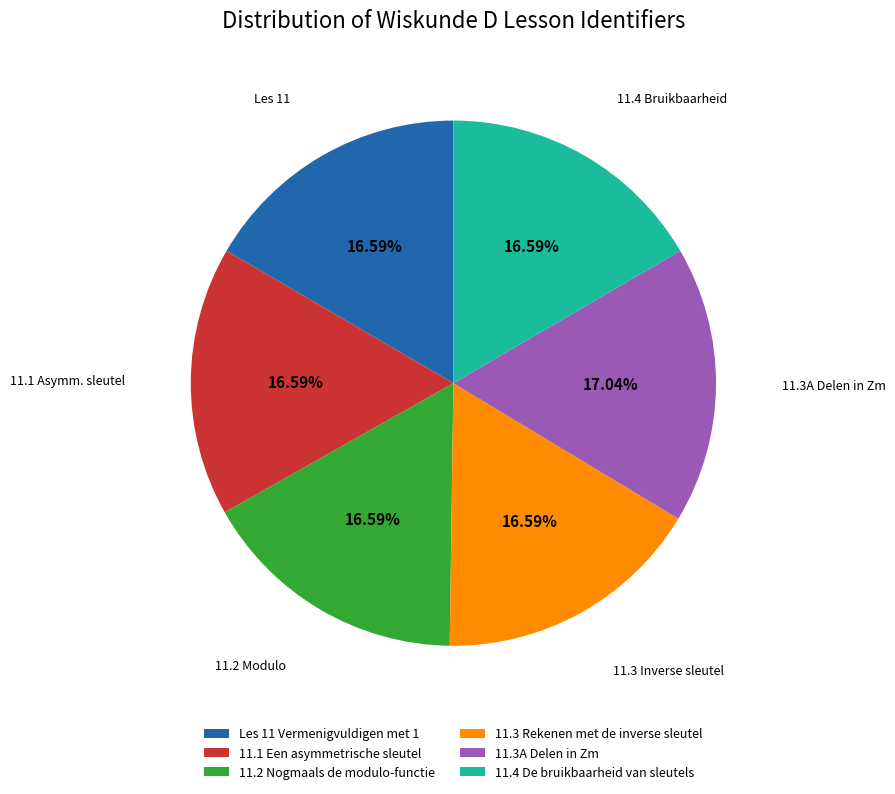

Count the number of slices in the pie.

6